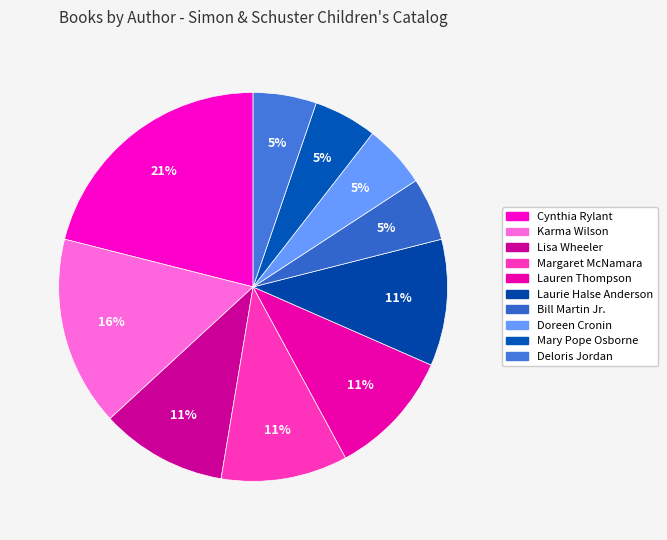

How many slices are in this pie chart?

10